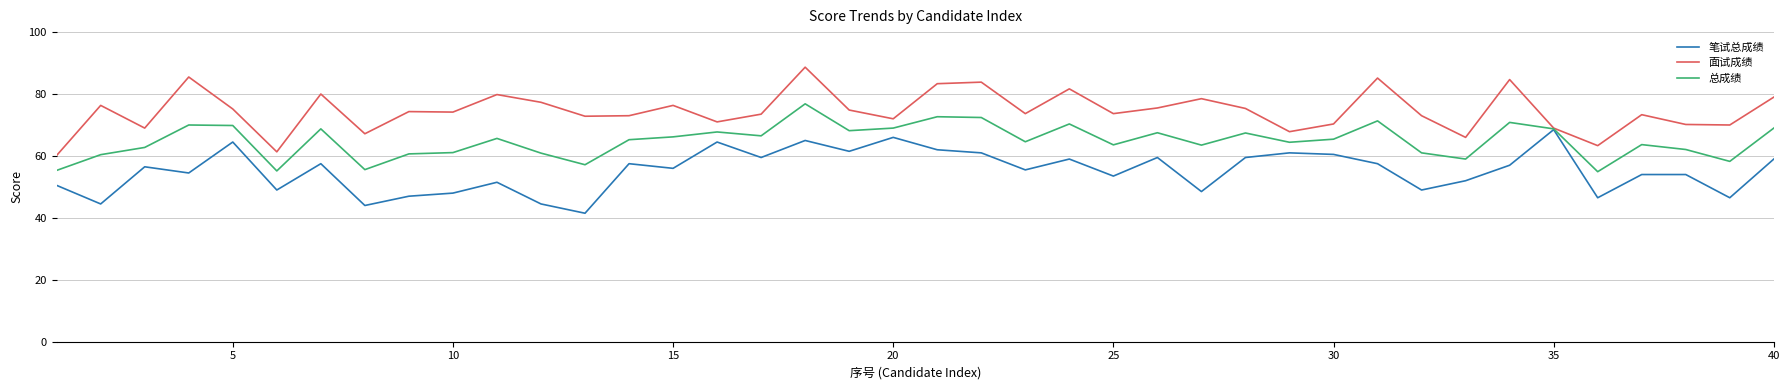

Rank the series by their average value, from highest to lowest.

面试成绩, 总成绩, 笔试总成绩